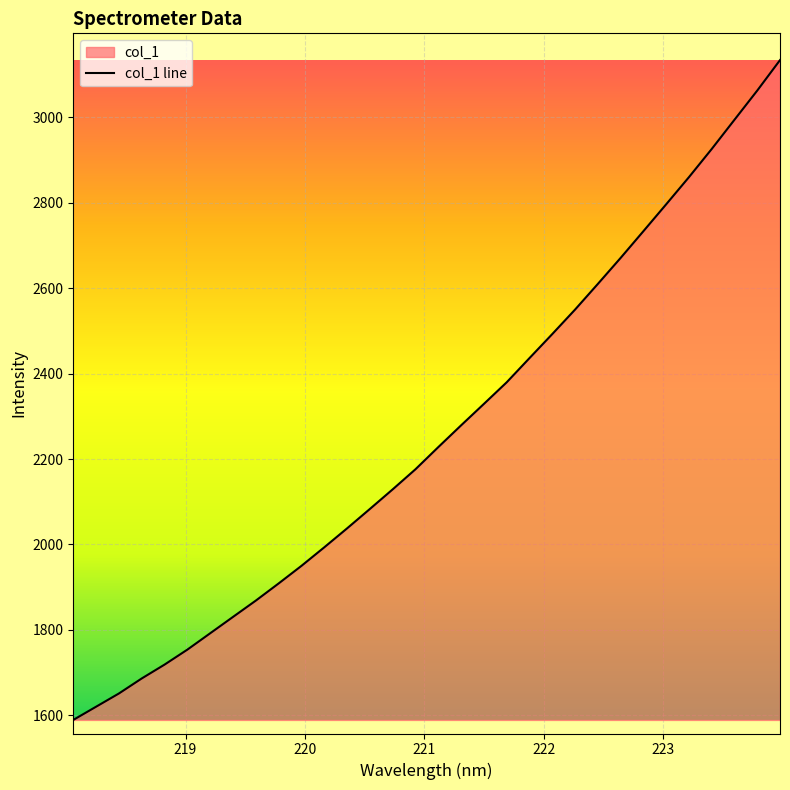

Reading right to left, transcribe all the data shown in this chart.

3133.8	3062.5	2994.1	2925.7	2859.7	2796.2	2733.2	2670.6	2609.7	2549.7	2492.4	2436.1	2379.5	2328.9	2278.7	2227.8	2176.0	2129.0	2083.1	2037.6	1993.3	1949.9	1908.8	1868.6	1830.4	1792.1	1753.9	1718.8	1686.3	1651.2	1620.2	1589.3